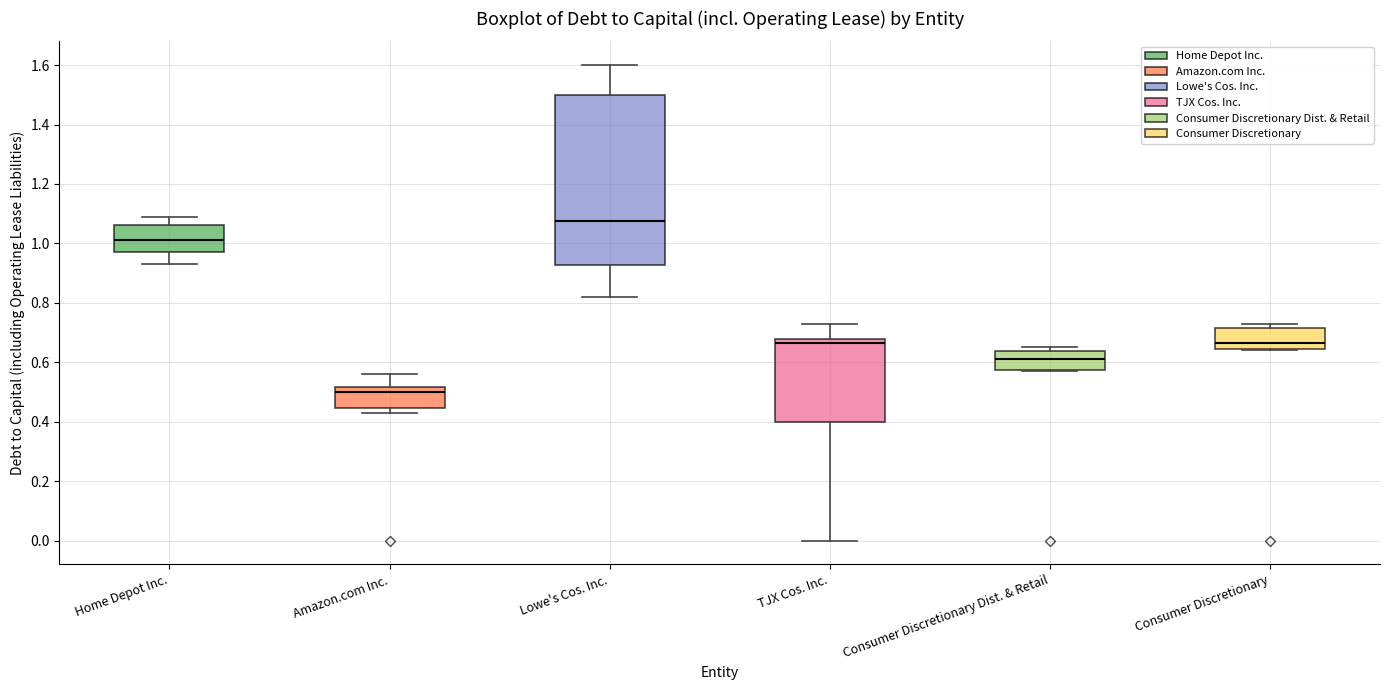

Comparing the boxes themselves (not the whiskers), which one is the tallest?

Lowe's Cos. Inc.